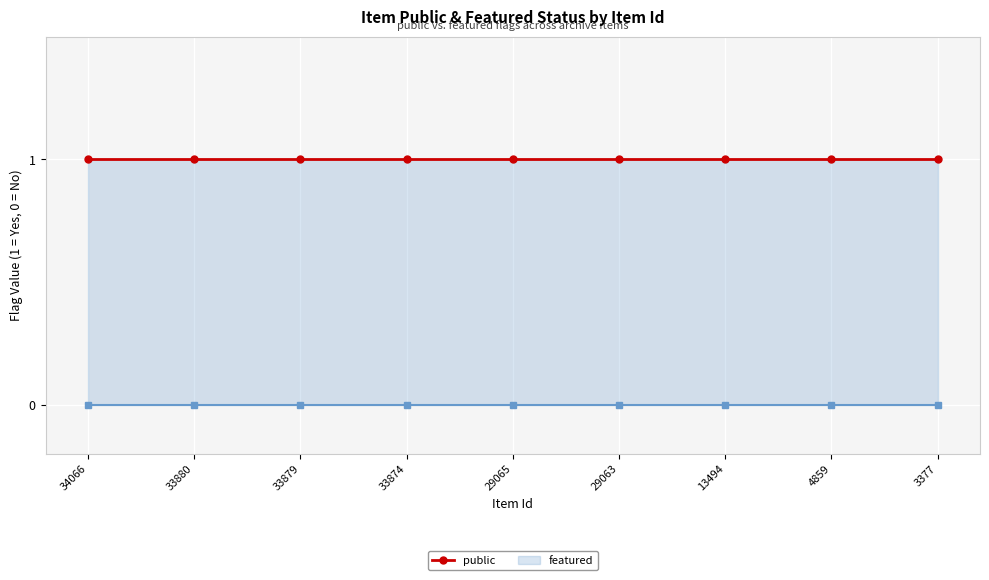

Which has a higher value, 33880 or 29063?

33880